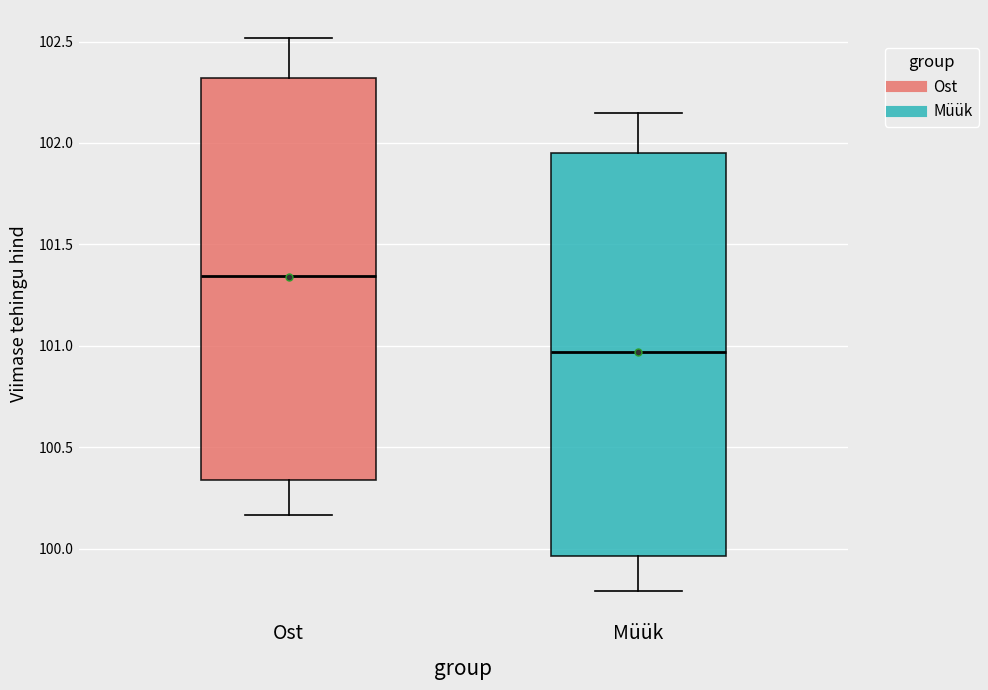

Reading left to right, read every box against the y-axis: the position of its median line, the range the box covers, and the ends of its whiskers. The values are not printed on the chart, so give them approximately, as read against the axis.

Ost: median 101.35, box 100.35 to 102.30, whiskers 100.15 to 102.50
Müük: median 100.95, box 99.95 to 101.95, whiskers 99.80 to 102.15